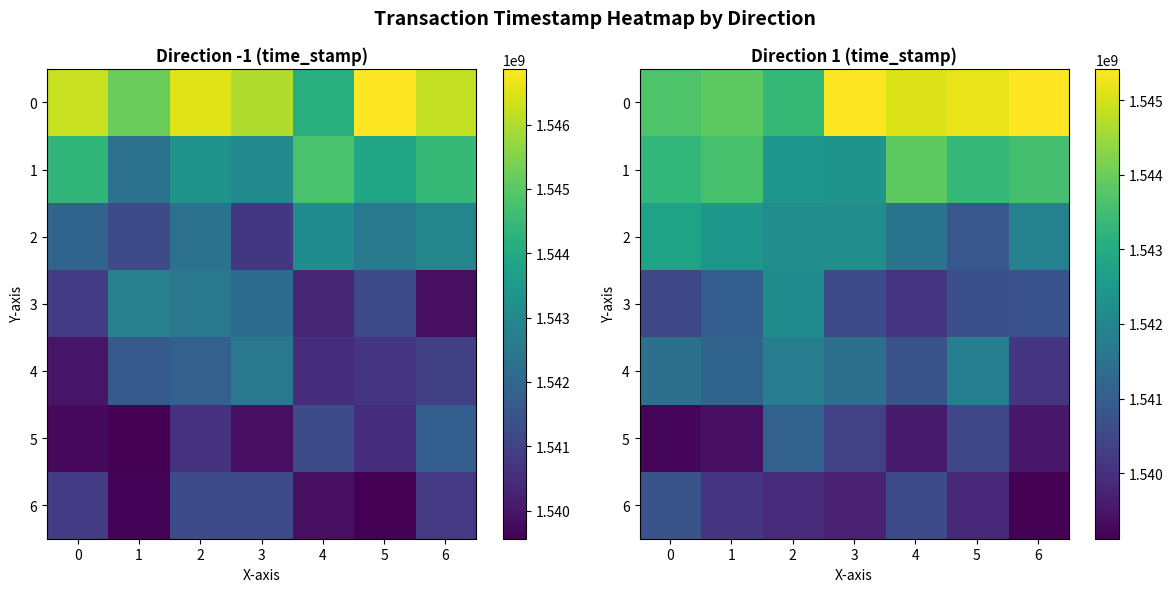

At which category is the sum across all series the highest?

2